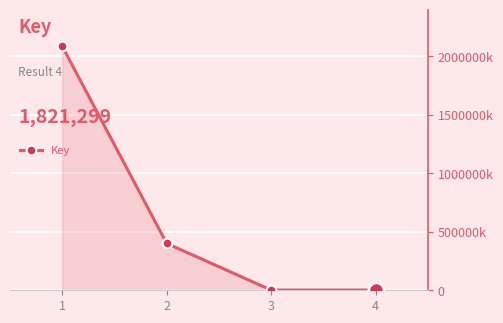

Which label corresponds to the largest value in the chart?

1